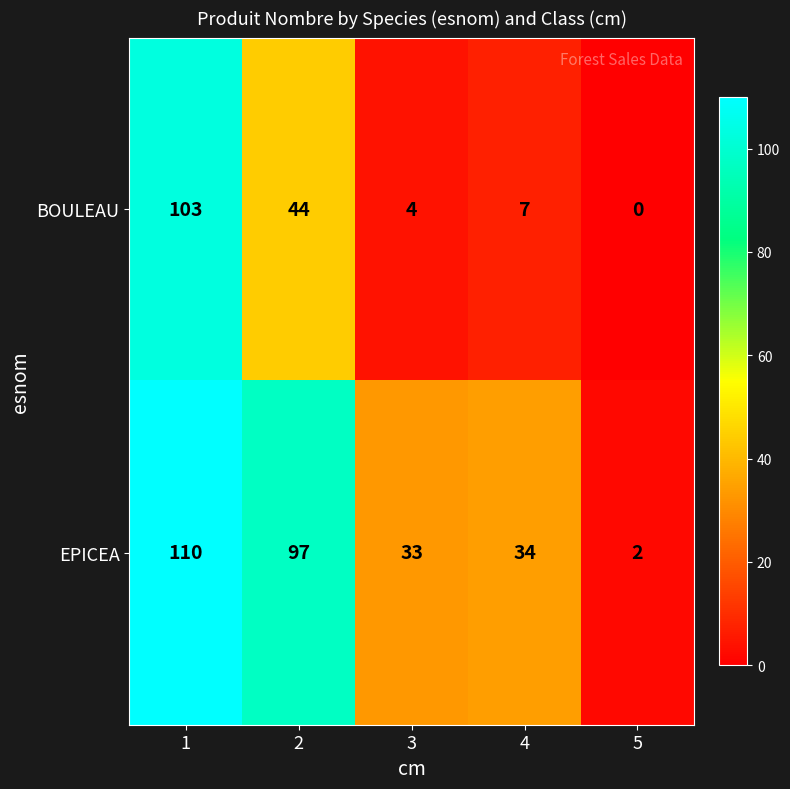

Is the value of EPICEA at 4 greater than the value of BOULEAU at 2?

No